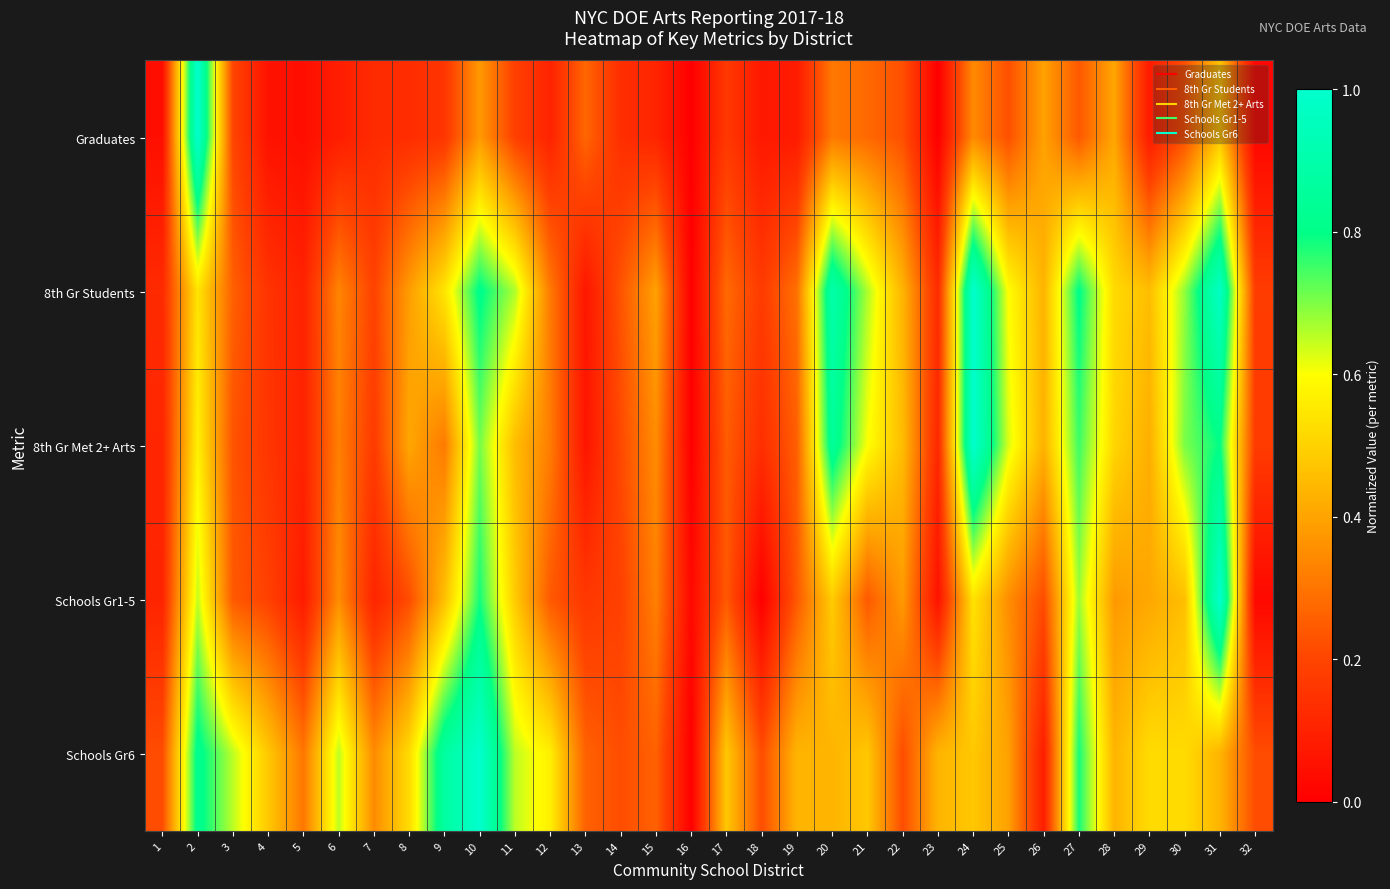

What is the spread (max minus min) of values at 24?

0.7